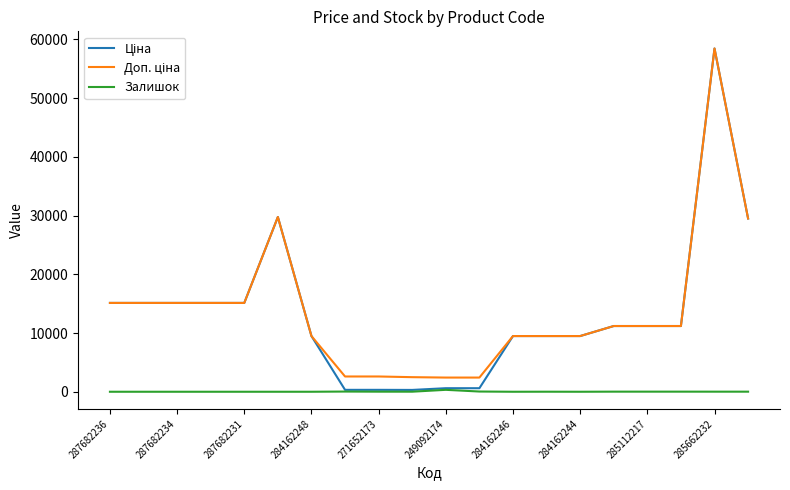

What is the difference between the maximum and minimum values in the Залишок series?

328.0